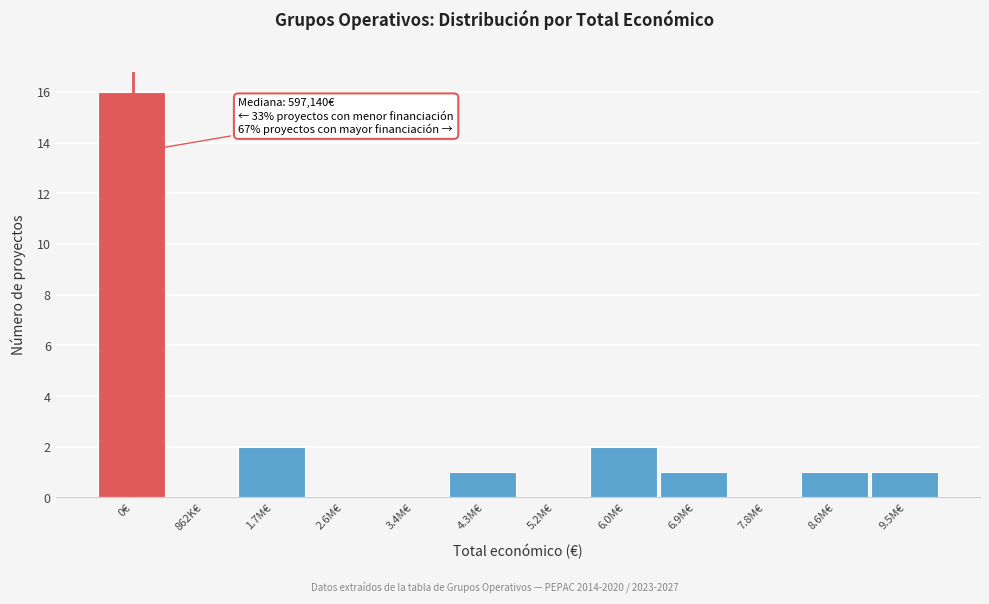

Reading left to right, what are all the values shown in this chart?

0€=16	862K€=0	1.7M€=2	2.6M€=0	3.4M€=0	4.3M€=1	5.2M€=0	6.0M€=2	6.9M€=1	7.8M€=0	8.6M€=1	9.5M€=1